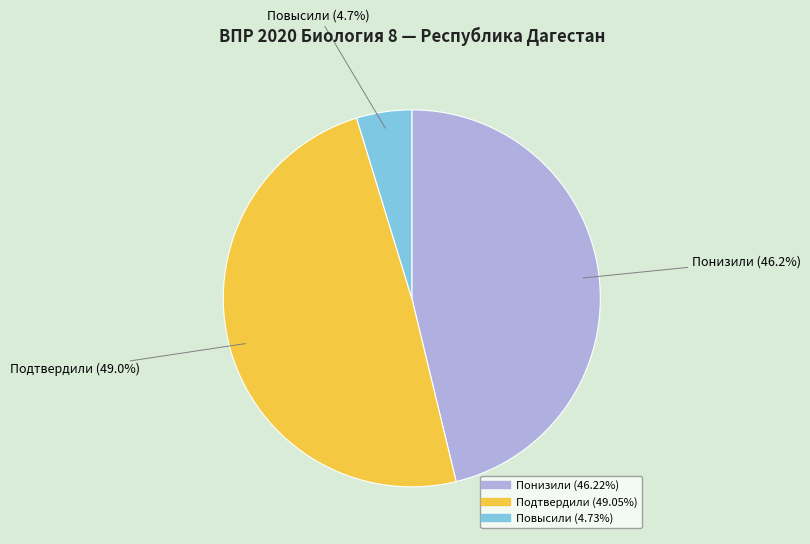

How many slices are in this pie chart?

3